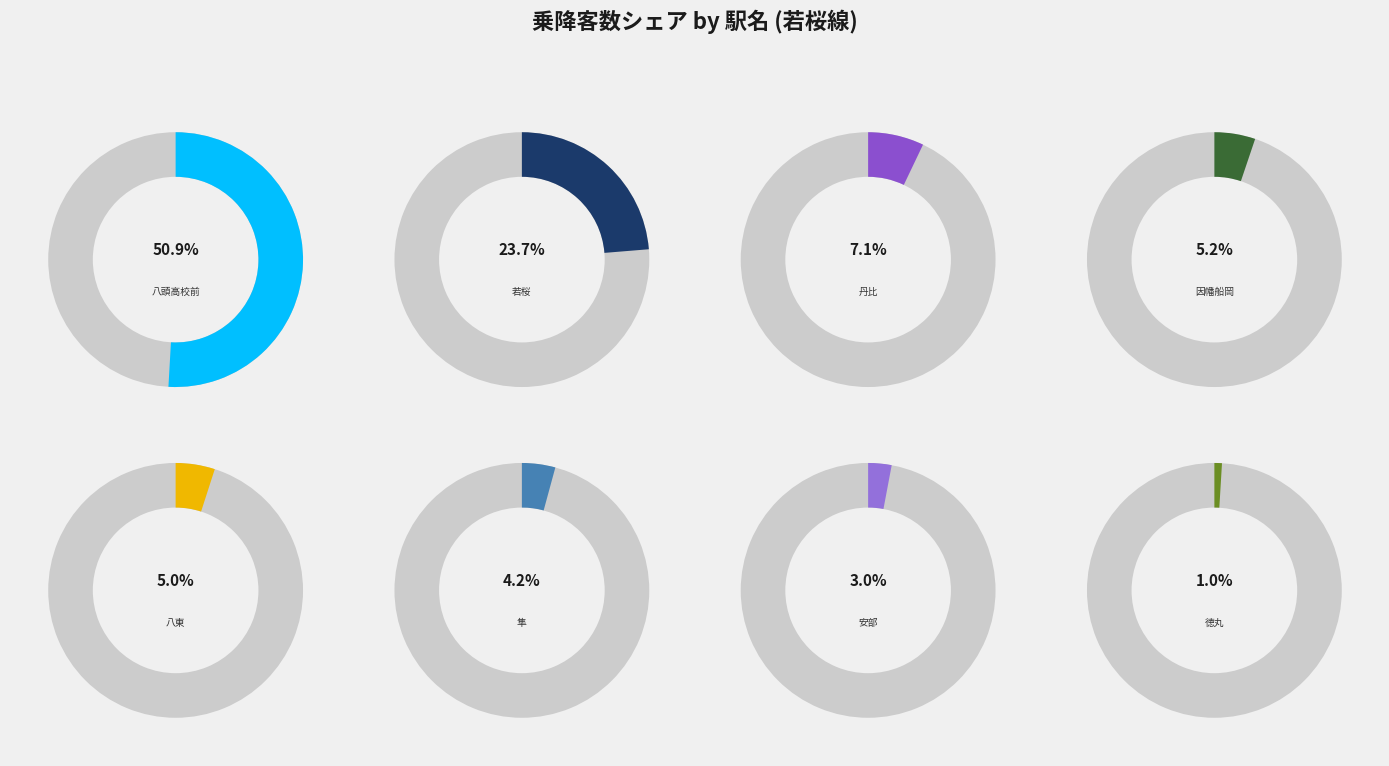

To the nearest percent, what is the difference between the 丹比 and 徳丸 slice percentages?

6%